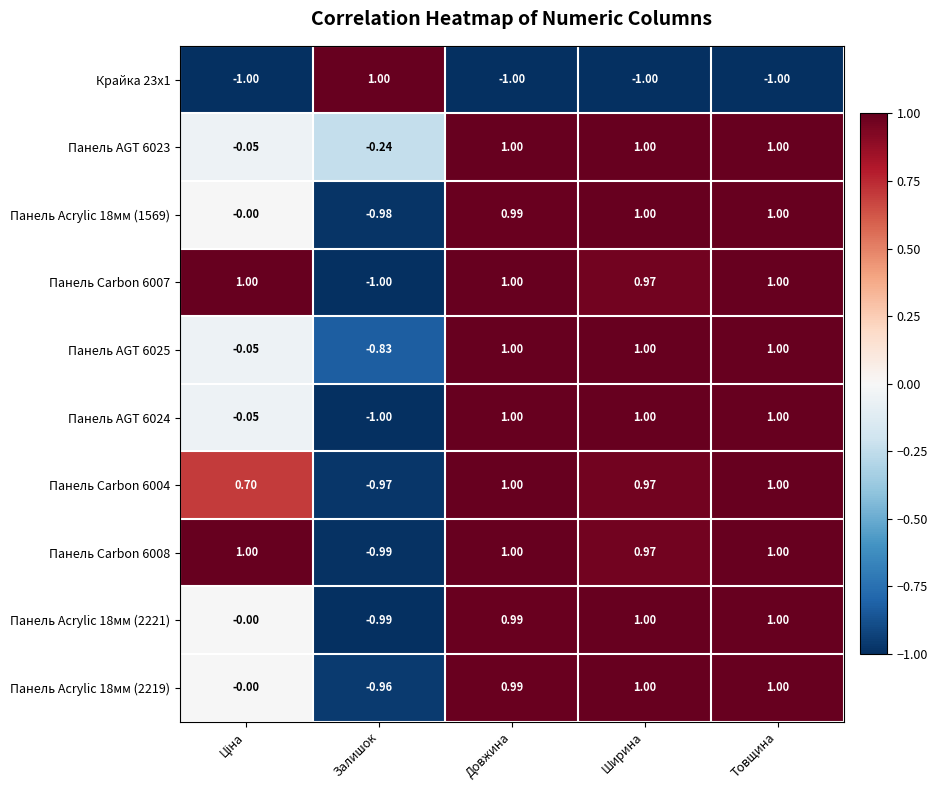

At how many categories does at least one series exceed 0?

5